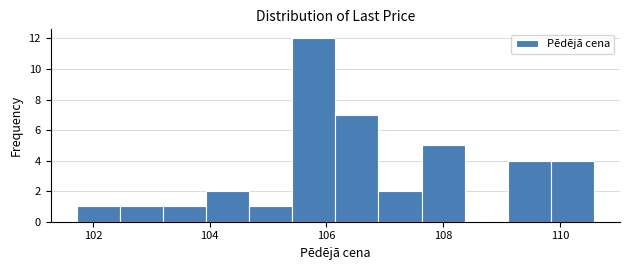

Read against the x-axis, roughly where is the centre of the tallest bar?

105.8